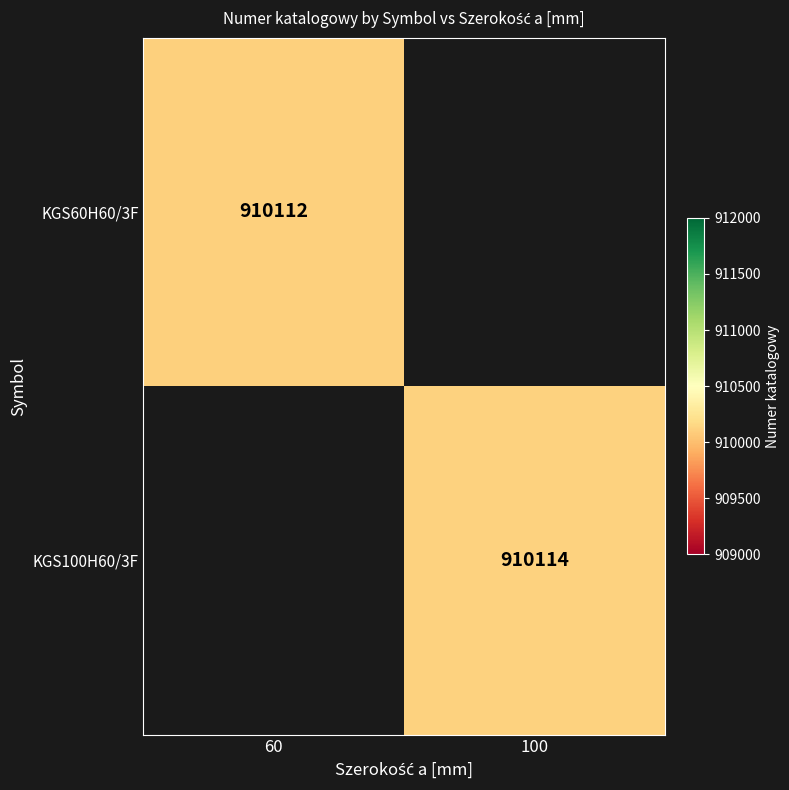

The value of KGS100H60/3F at 100 is 910114. True or false?

True